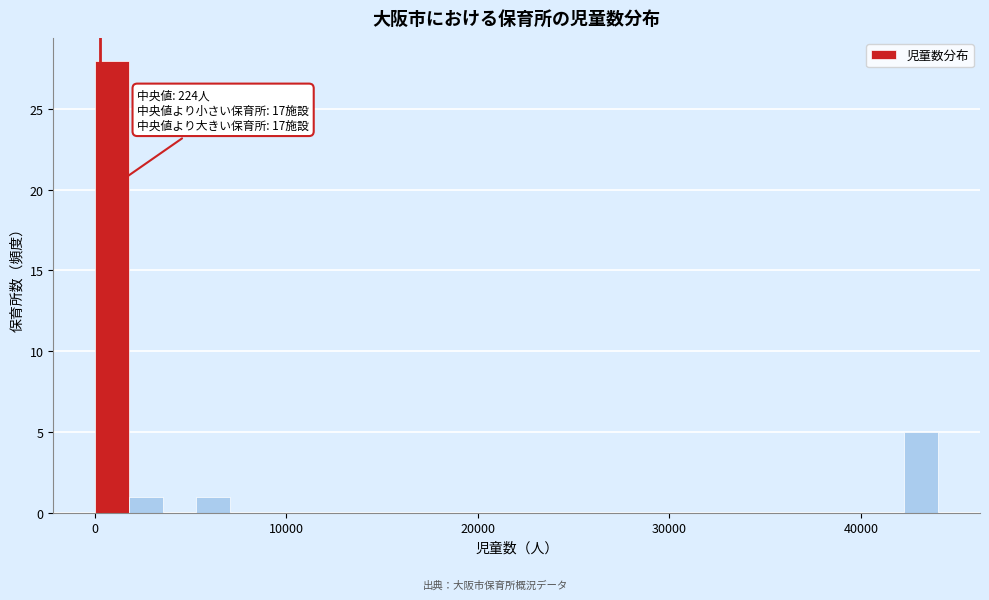

Read against the x-axis, roughly where is the centre of the tallest bar?

1000